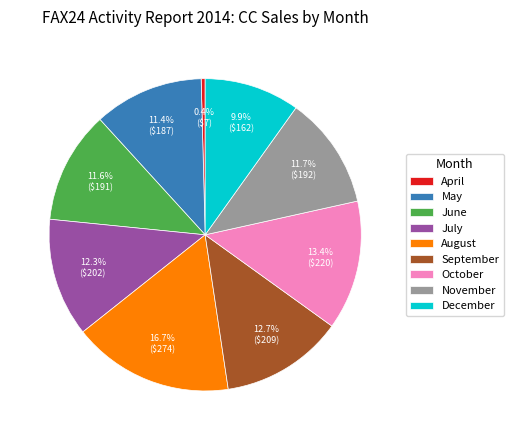

What is the smallest slice in the pie chart?

April